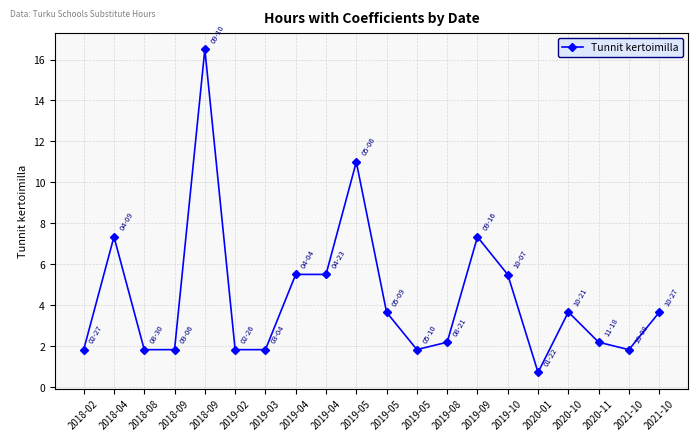

Count the number of categories in the chart.

20